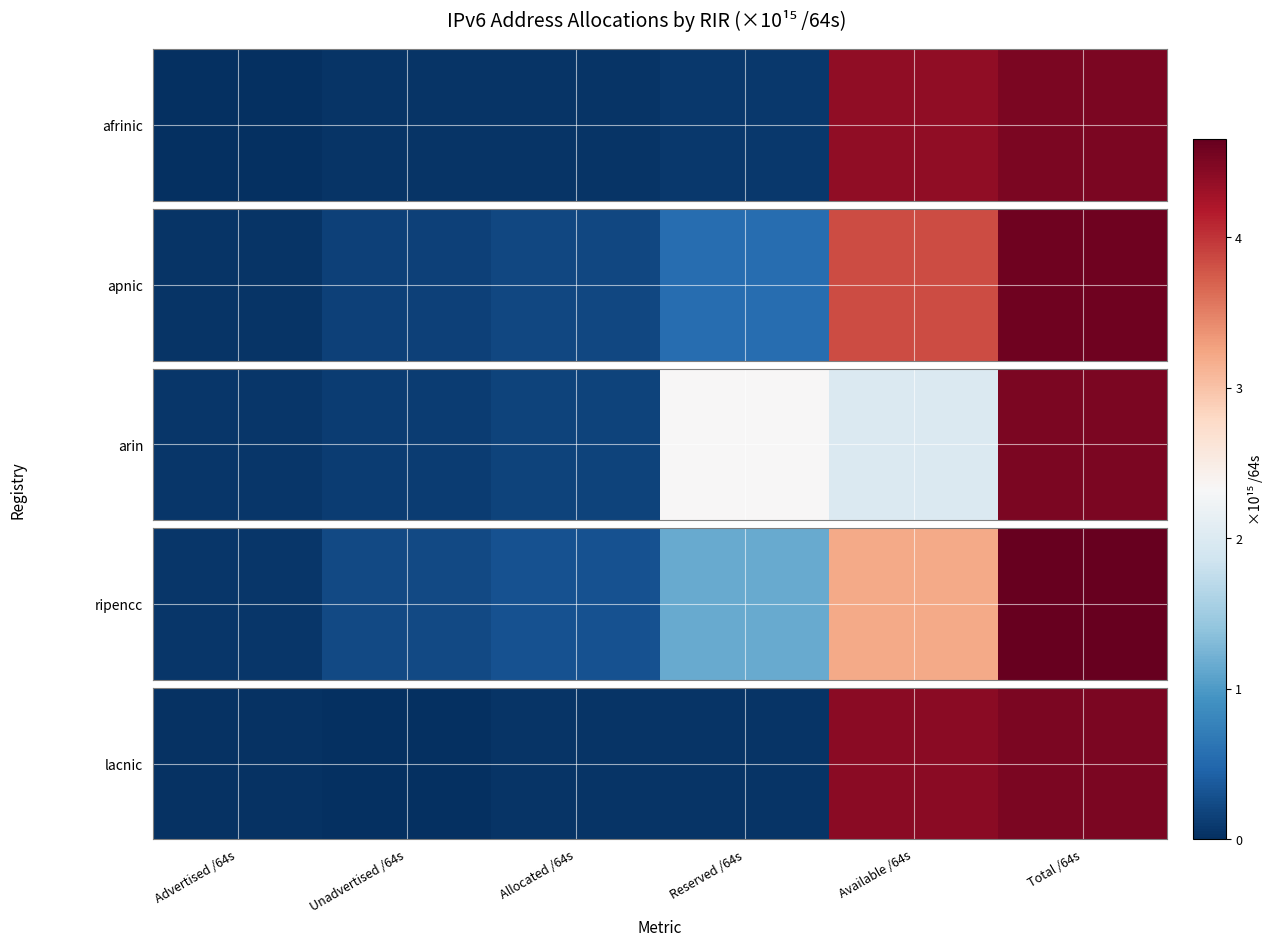

How many categories are shown in the chart?

6